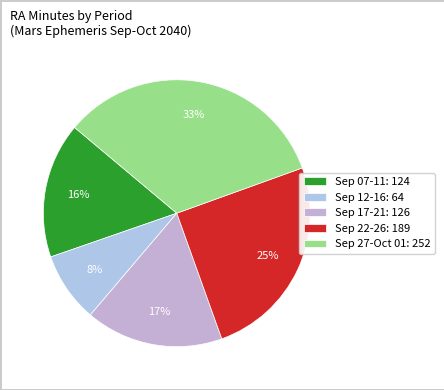

How many segments does this pie chart have?

5